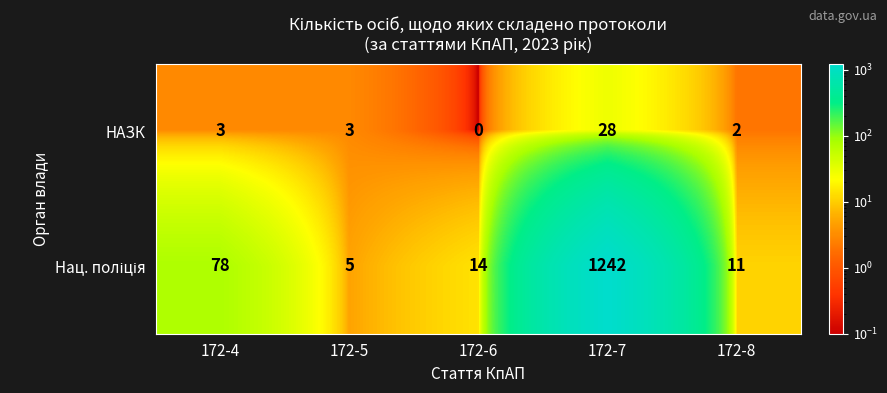

What is the spread (max minus min) of values at 172-4?

75